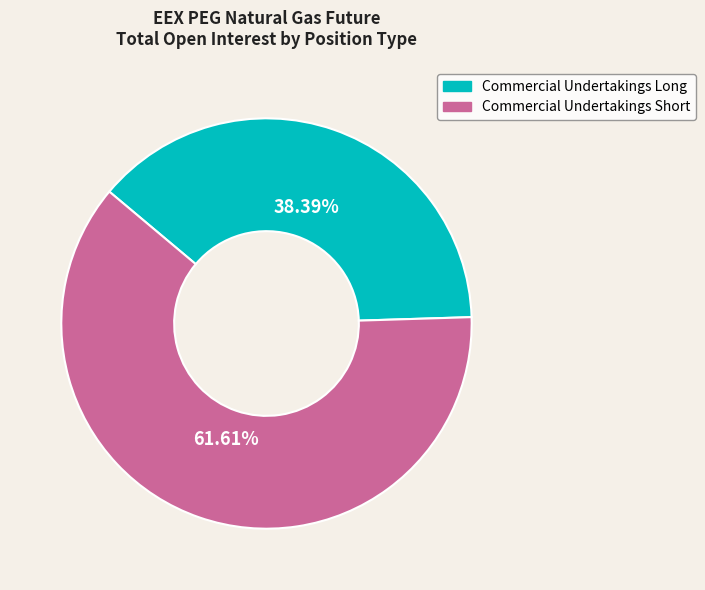

Does any single category account for the majority?

Yes